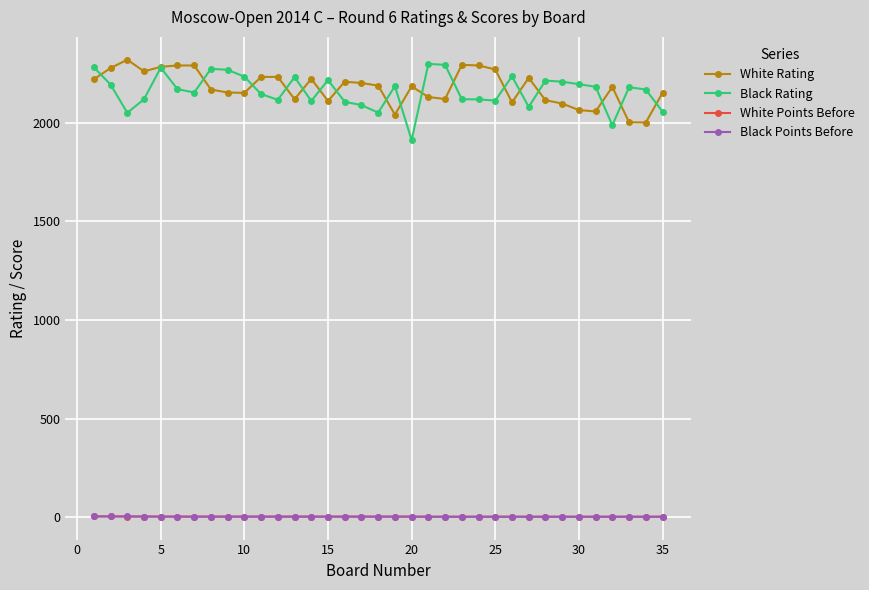

How many data points in White Points Before are less than 4?

15